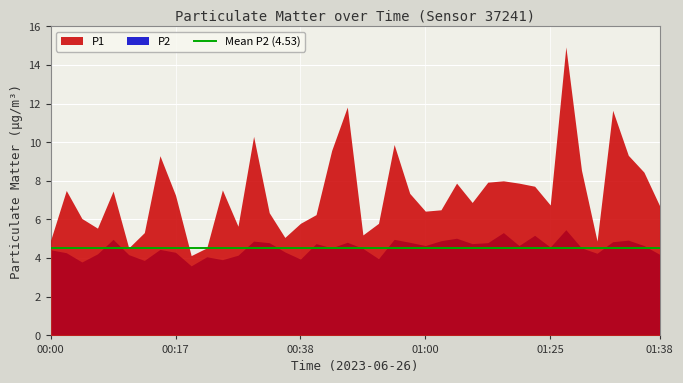

How many data points in P2 are above 4?

34